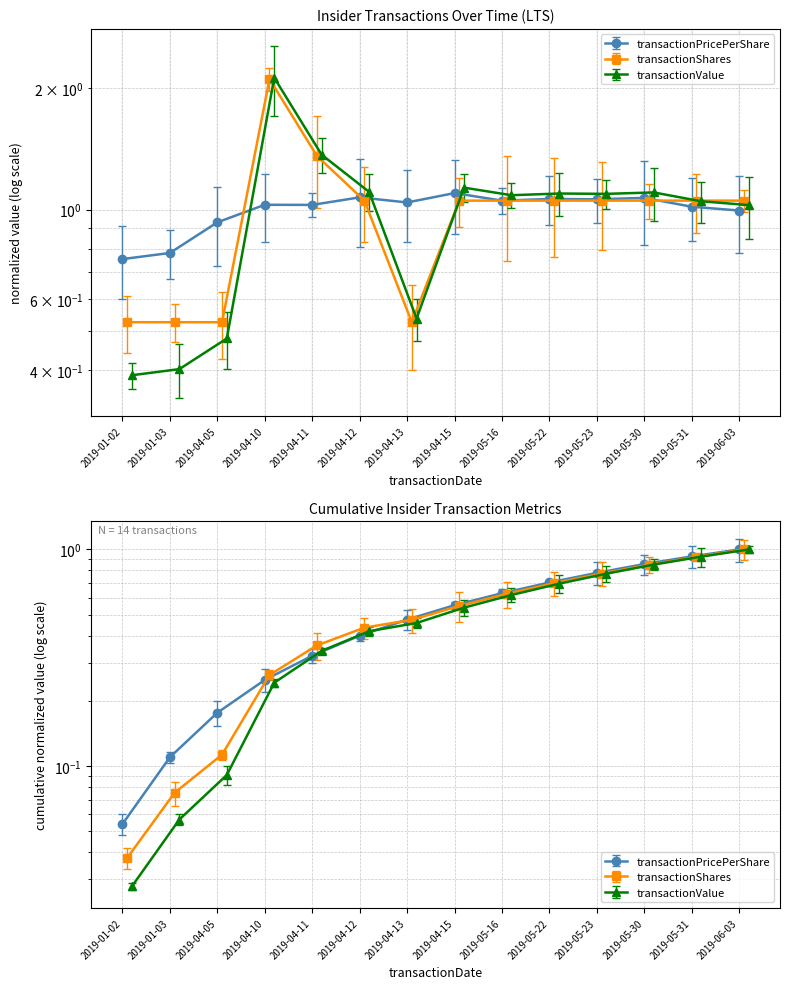

What value does the transactionShares series have at 2019-01-03?

0.5